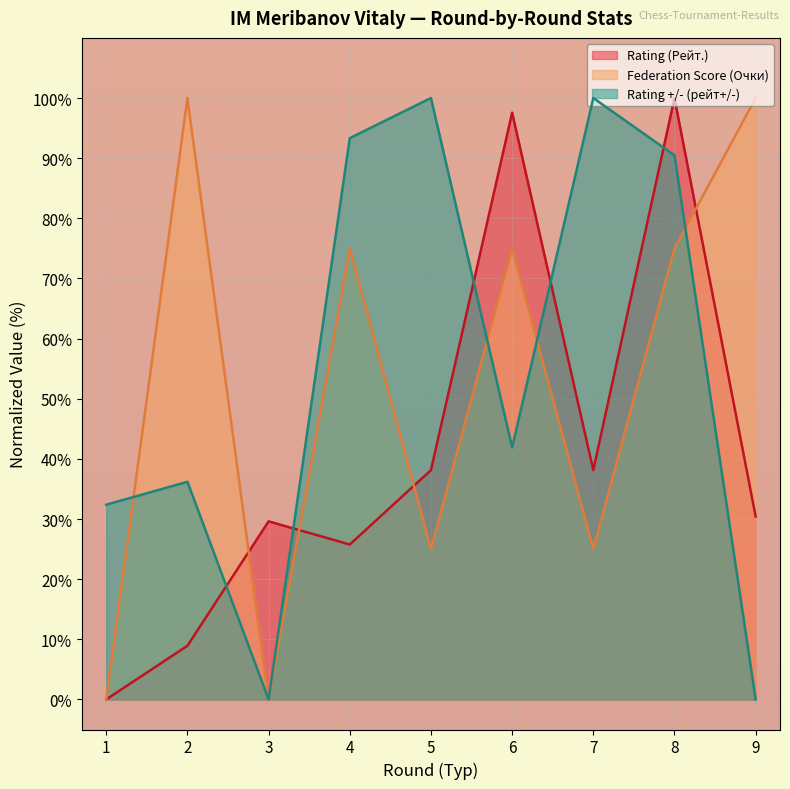

Where is Rating (Рейт.) nearest to the value 50?

5